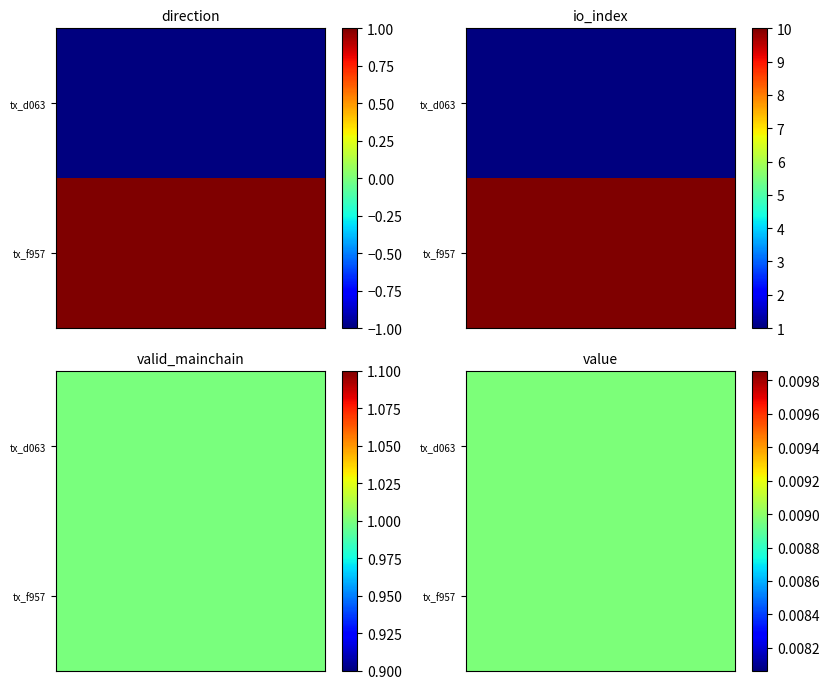

The d063225e2f2851675ea7efead5965952a7b2a80 series shows 1.0 at valid_mainchain. True or false?

True